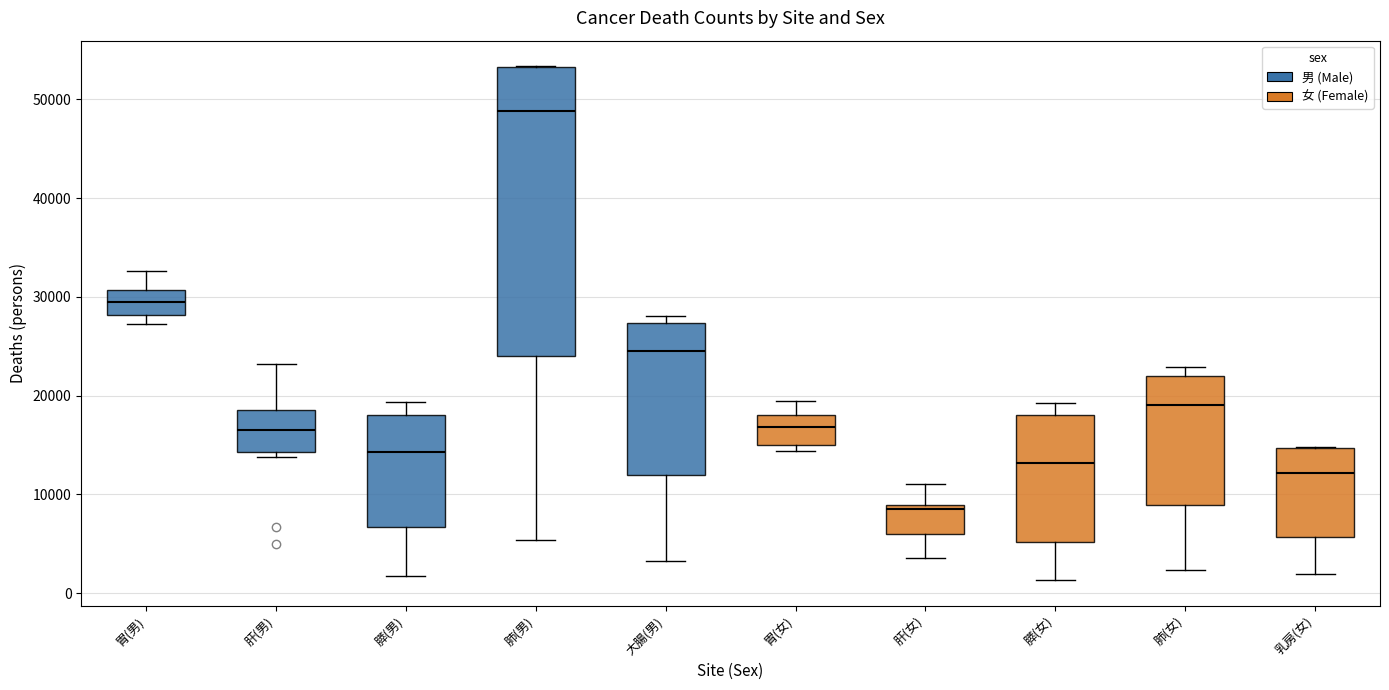

Reading left to right, transcribe this box plot: for each box, give where its median line is, the range the box spans, and where its two whiskers end, as read against the y-axis. The values are not printed on the chart, so give them approximately, as read against the axis.

胃(男): median 29000, box 28000 to 31000, whiskers 27000 to 33000
肝(男): median 17000, box 14000 to 19000, whiskers 14000 (just below the box's lower edge) to 23000
膵(男): median 14000, box 7000 to 18000, whiskers 2000 to 19000
肺(男): median 49000, box 24000 to 53000, whiskers 5000 to 53000
大腸(男): median 24000, box 12000 to 27000, whiskers 3000 to 28000
胃(女): median 17000, box 15000 to 18000, whiskers 14000 to 19000
肝(女): median 9000 (just below the box's upper edge), box 6000 to 9000, whiskers 3000 to 11000
膵(女): median 13000, box 5000 to 18000, whiskers 1000 to 19000
肺(女): median 19000, box 9000 to 22000, whiskers 2000 to 23000
乳房(女): median 12000, box 6000 to 15000, whiskers 2000 to 15000